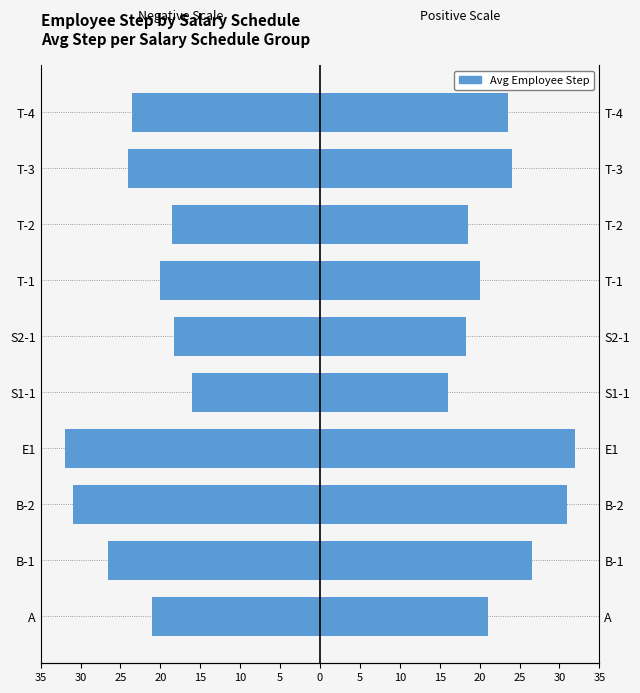

What is the difference between the maximum and minimum values?

16.0